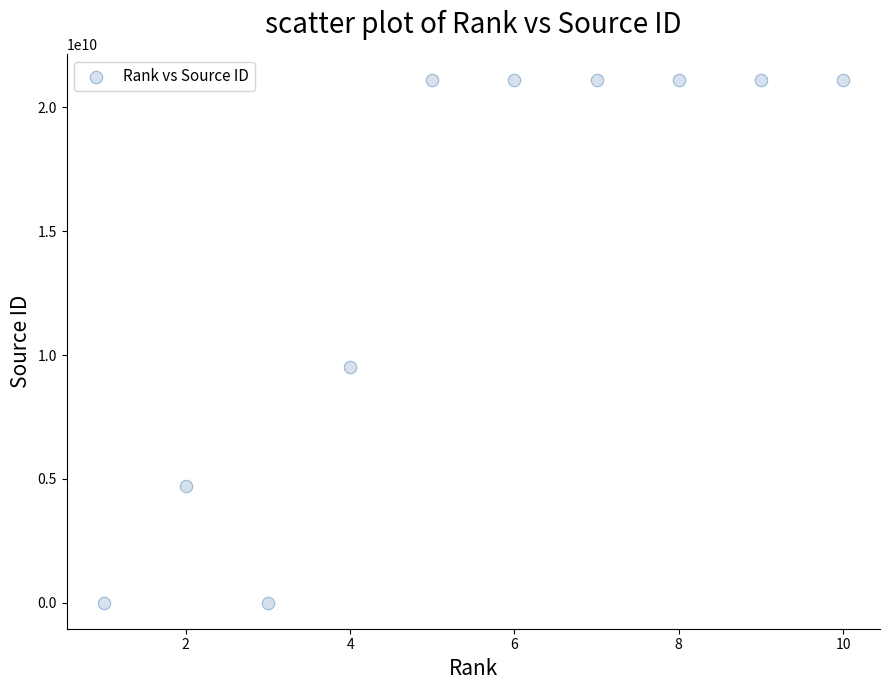

What is the range of Y values (max minus min)?

21100846193